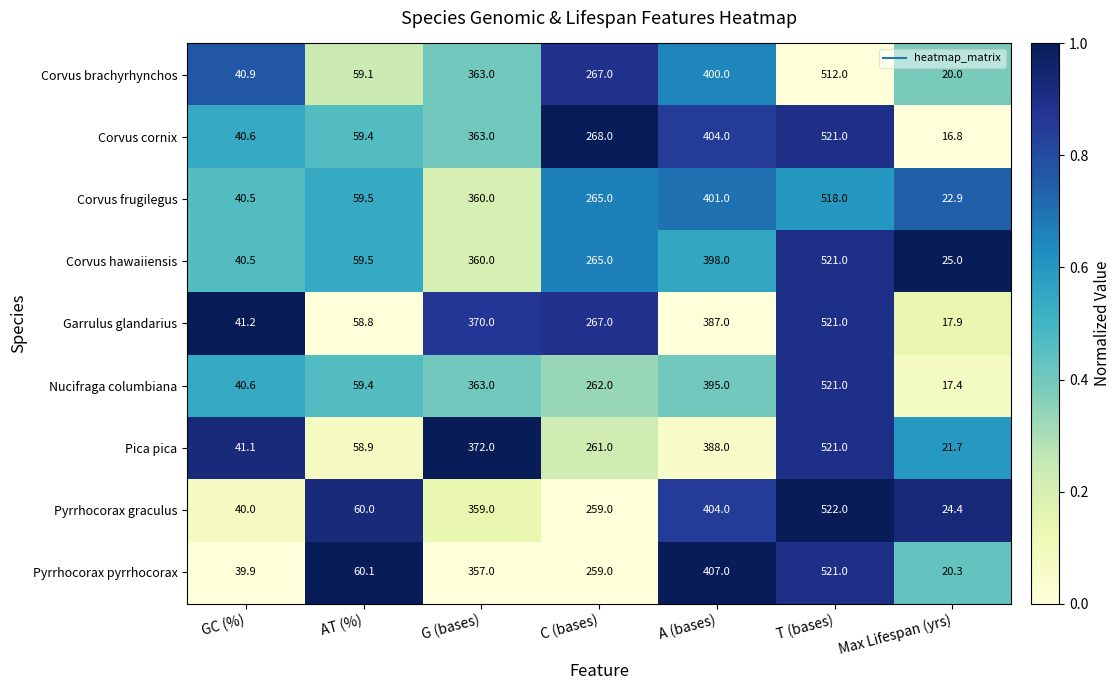

At which label does Pica pica first exceed 261?

G (bases)